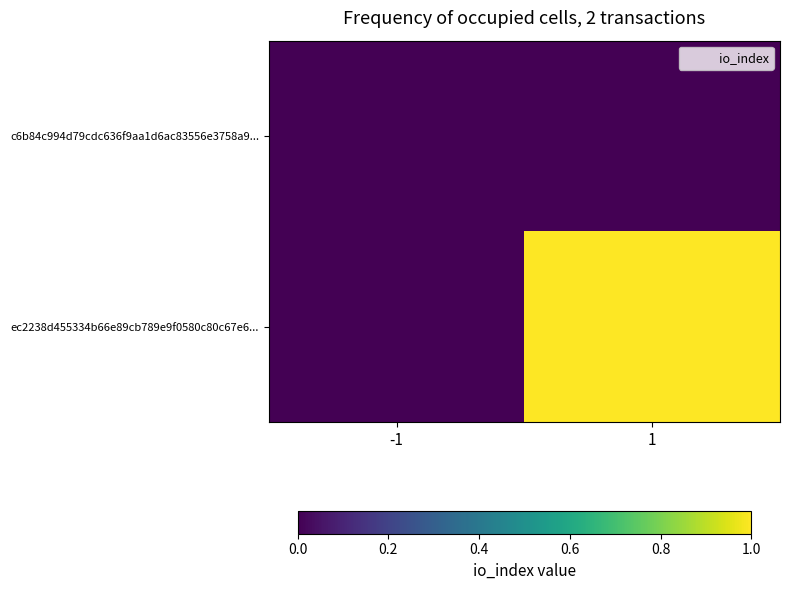

At how many categories does at least one series exceed 0?

1